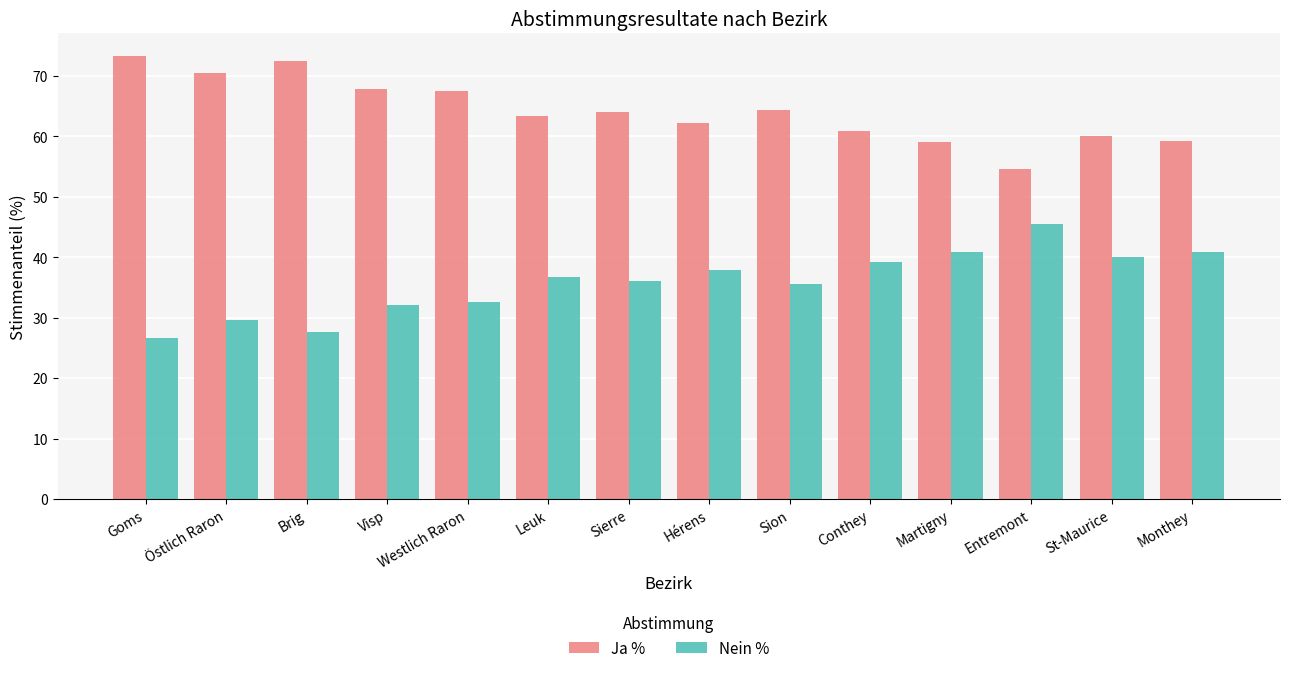

Which category has the highest value in the Ja % series?

Goms